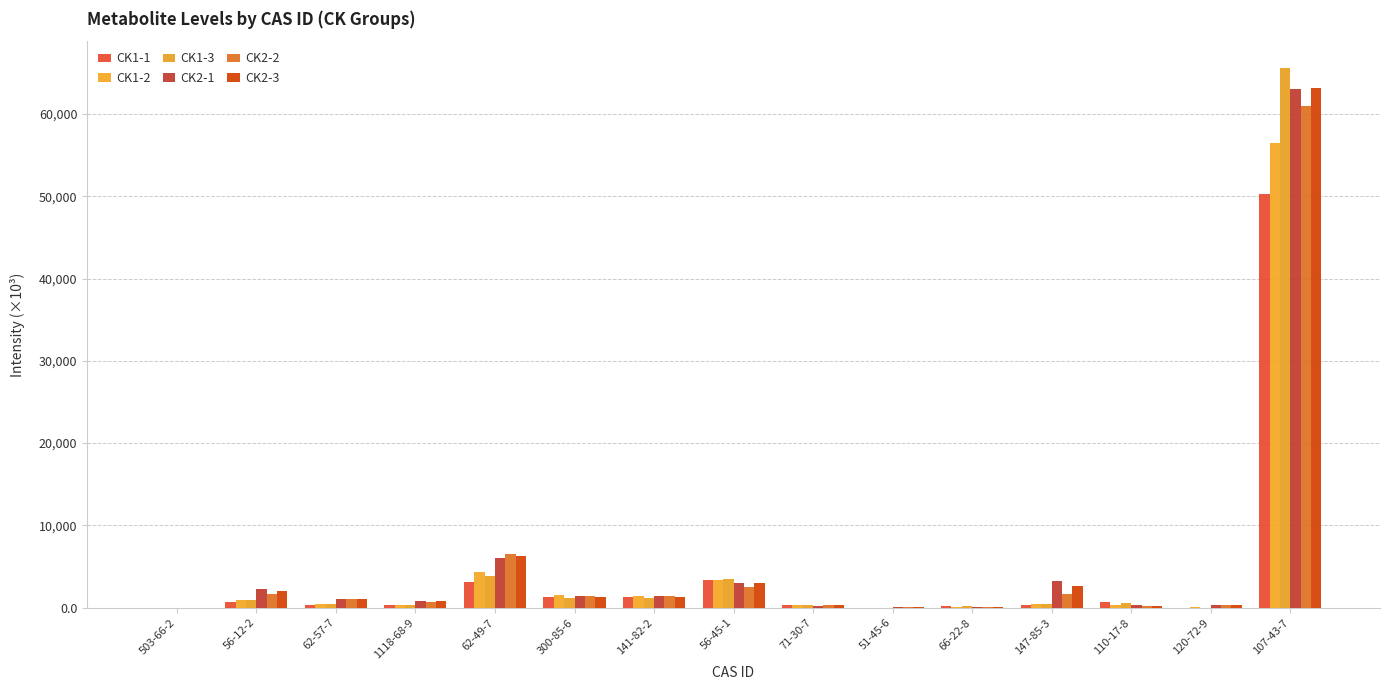

Reading left to right, list all the values displayed in this chart.

CK1-1: 503-66-2=15.1	56-12-2=727.2	62-57-7=342.9	1118-68-9=293.0	62-49-7=3159.2	300-85-6=1238.1	141-82-2=1285.5	56-45-1=3338.3	71-30-7=280.1	51-45-6=0.0	66-22-8=151.2	147-85-3=327.9	110-17-8=687.2	120-72-9=12.7	107-43-7=50295.0
CK1-2: 503-66-2=12.4	56-12-2=971.1	62-57-7=432.0	1118-68-9=330.1	62-49-7=4317.4	300-85-6=1492.0	141-82-2=1459.5	56-45-1=3408.6	71-30-7=319.9	51-45-6=0.0	66-22-8=131.0	147-85-3=418.8	110-17-8=322.9	120-72-9=30.8	107-43-7=56441.0
CK1-3: 503-66-2=10.6	56-12-2=963.7	62-57-7=439.6	1118-68-9=320.3	62-49-7=3825.4	300-85-6=1161.4	141-82-2=1156.7	56-45-1=3514.3	71-30-7=349.3	51-45-6=4.2	66-22-8=150.2	147-85-3=403.6	110-17-8=553.5	120-72-9=21.1	107-43-7=65561.0
CK2-1: 503-66-2=13.0	56-12-2=2296.9	62-57-7=1111.7	1118-68-9=844.1	62-49-7=6034.9	300-85-6=1465.7	141-82-2=1432.0	56-45-1=3003.1	71-30-7=260.1	51-45-6=29.9	66-22-8=98.5	147-85-3=3226.7	110-17-8=376.2	120-72-9=323.6	107-43-7=63020.0
CK2-2: 503-66-2=8.8	56-12-2=1608.8	62-57-7=1031.9	1118-68-9=709.5	62-49-7=6504.1	300-85-6=1448.4	141-82-2=1369.5	56-45-1=2522.0	71-30-7=358.2	51-45-6=27.6	66-22-8=74.3	147-85-3=1685.3	110-17-8=247.4	120-72-9=269.6	107-43-7=60983.0
CK2-3: 503-66-2=13.3	56-12-2=1973.6	62-57-7=1085.9	1118-68-9=778.3	62-49-7=6239.1	300-85-6=1330.9	141-82-2=1272.9	56-45-1=2969.9	71-30-7=313.5	51-45-6=33.6	66-22-8=80.6	147-85-3=2577.8	110-17-8=261.6	120-72-9=300.7	107-43-7=63156.0